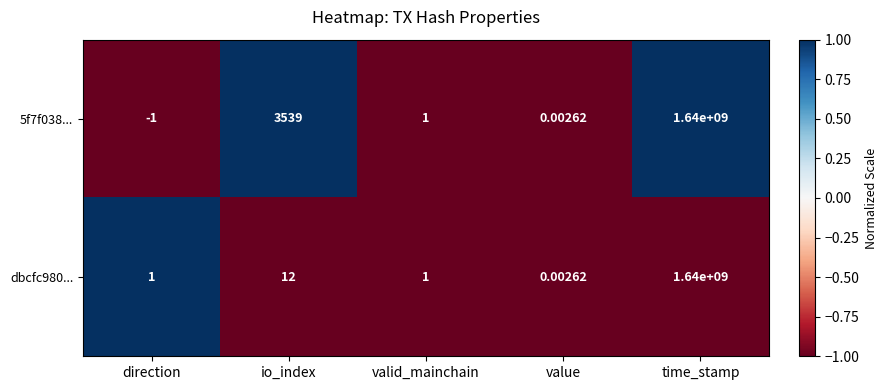

At which category is the sum across all series the highest?

time_stamp